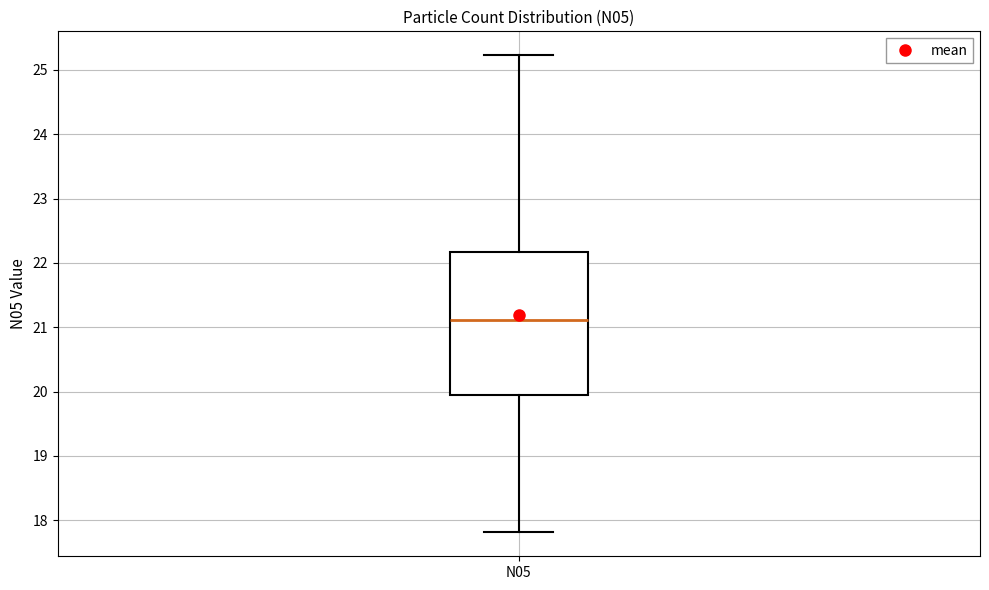

Where is the upper edge of the box for N05 on the y-axis? The values are not printed on the chart, so give them approximately, as read against the axis.

22.2